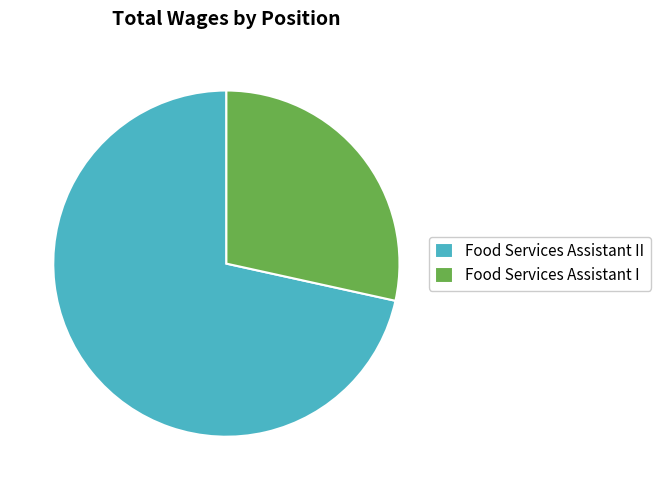

Combined, do Food Services Assistant II and Food Services Assistant I account for over 50%?

Yes